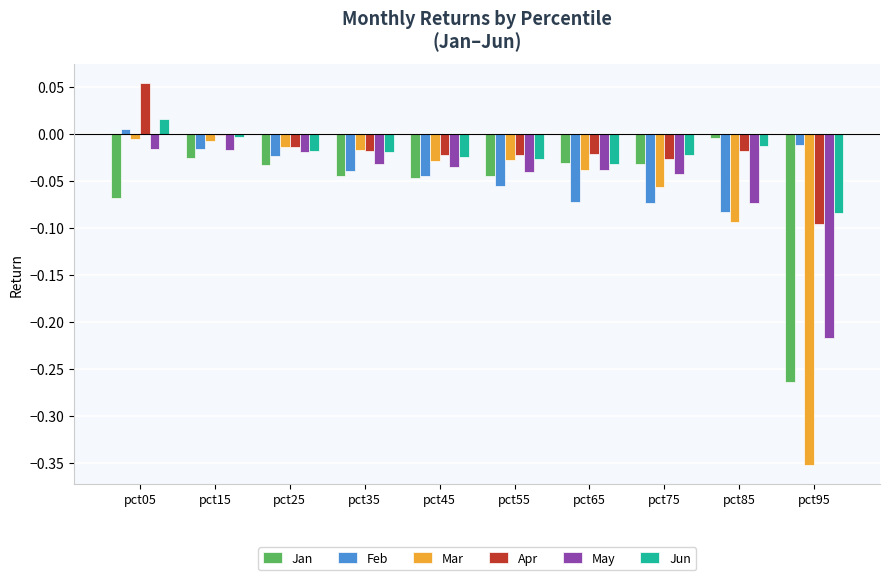

How many categories are shown in the chart?

10